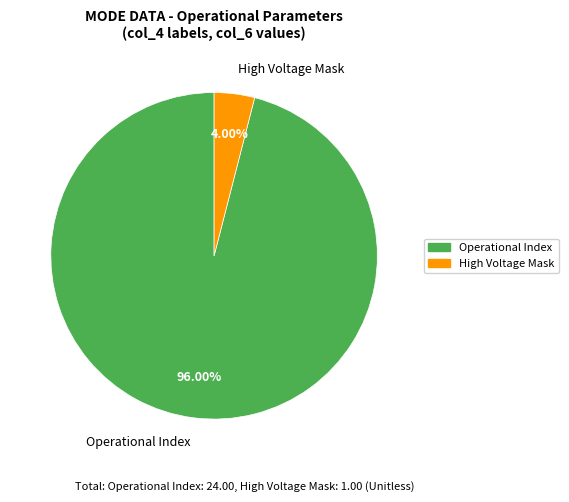

To the nearest percent, what is the difference between the largest and smallest slice percentages?

92%